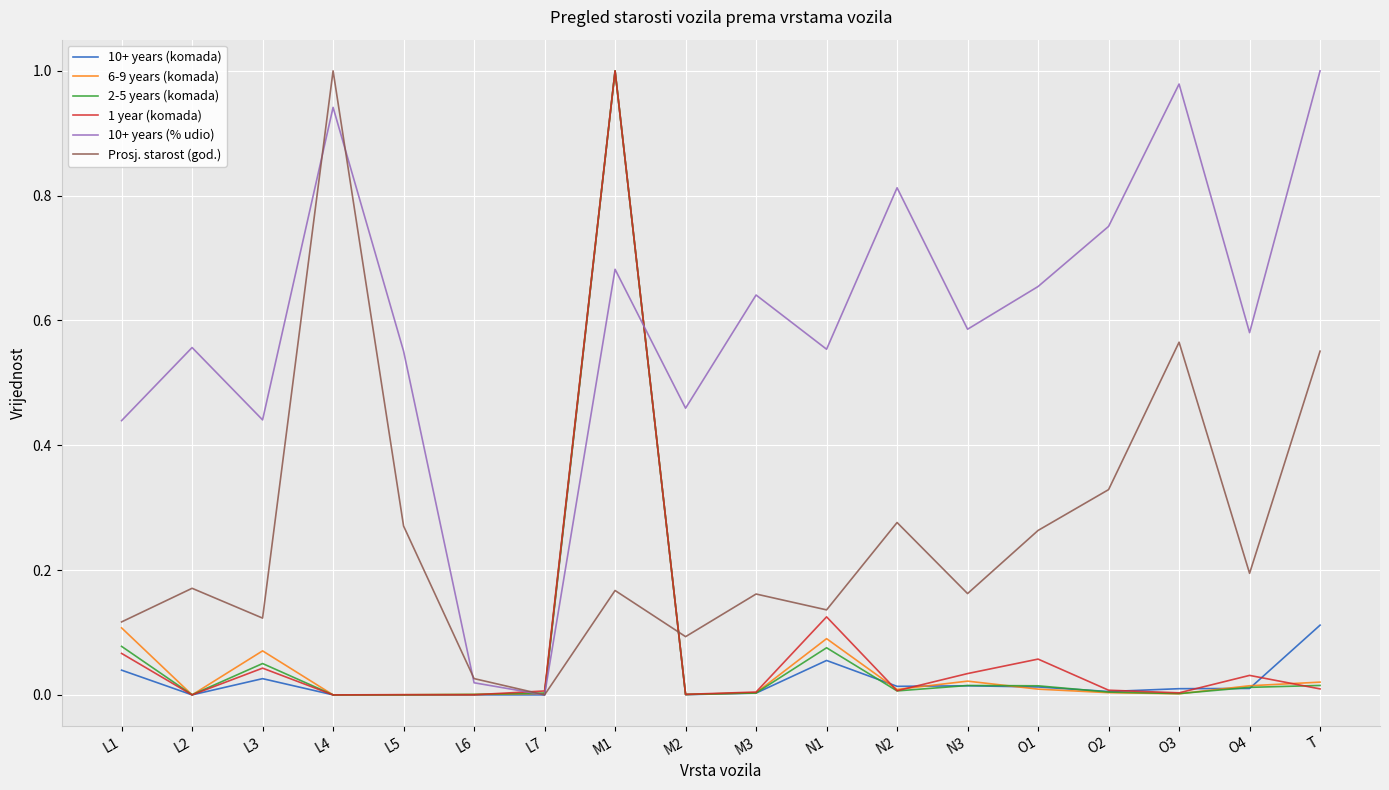

Between L1 and L4, which series saw the biggest shift?

Prosj. starost (god.)